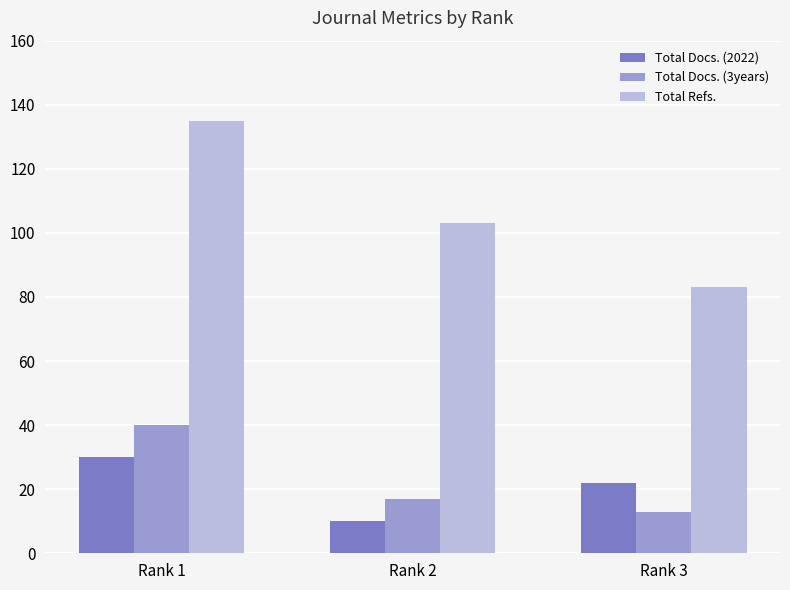

What is the spread (max minus min) of values at Rank 3?

70